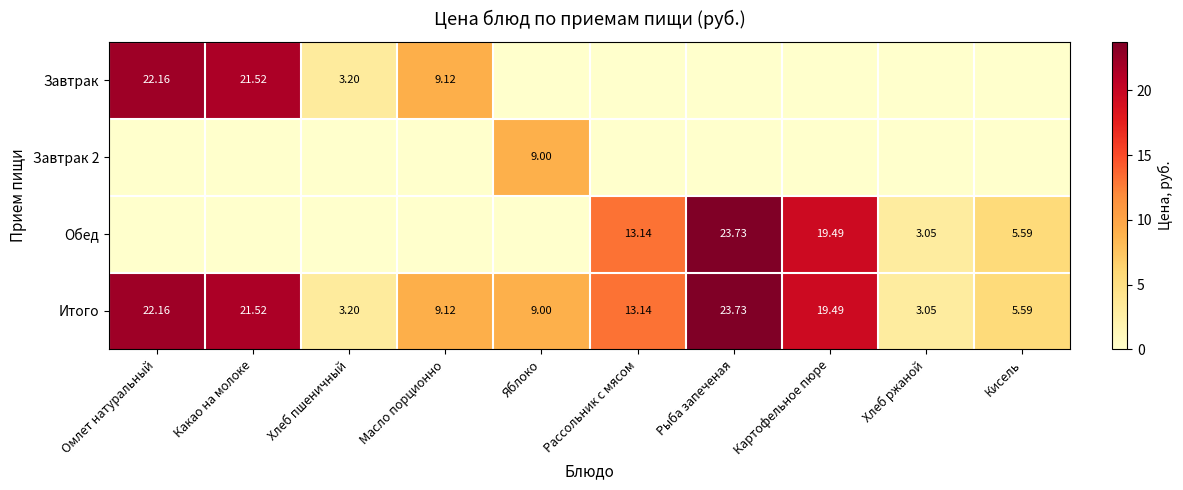

Where does the Итого series first go above 13?

Омлет натуральный